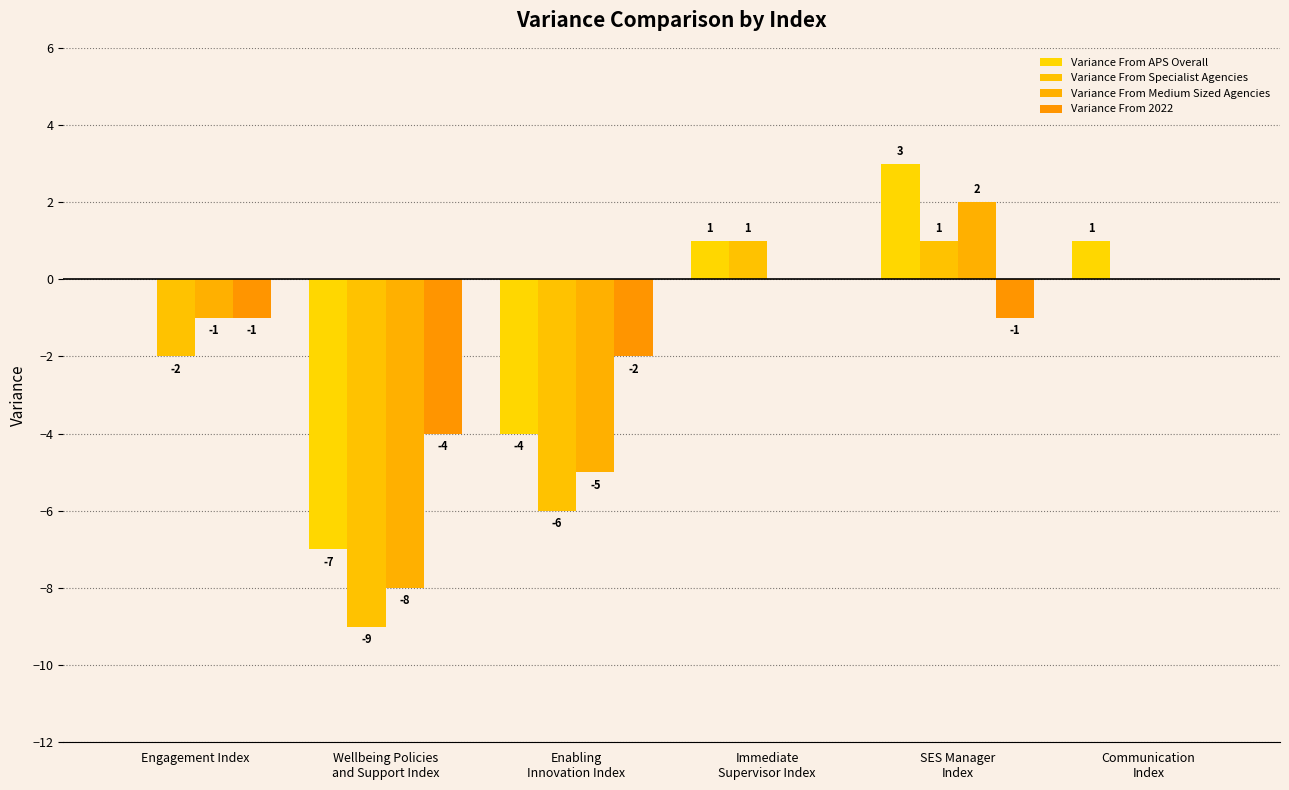

How many groups of bars are there?

6